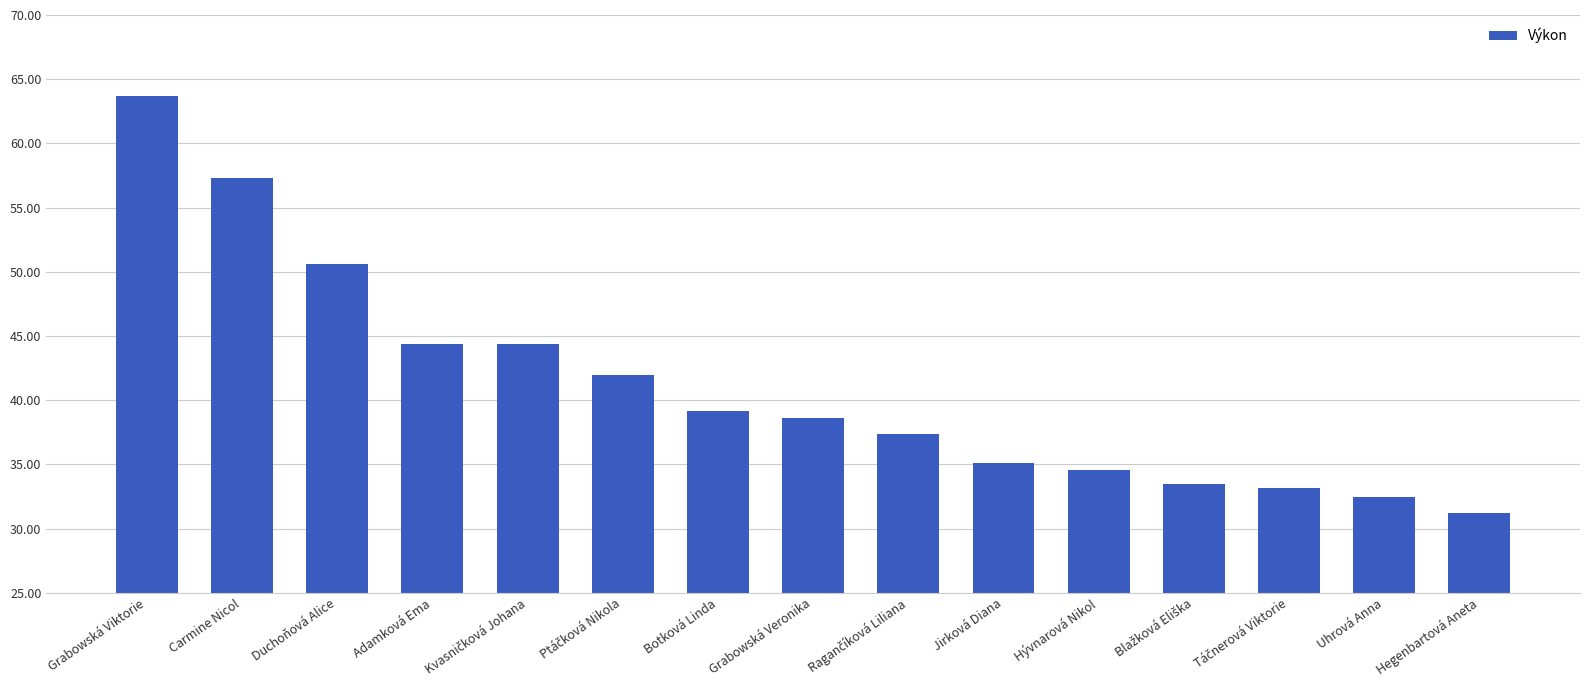

What is the maximum value shown in the chart?

63.7